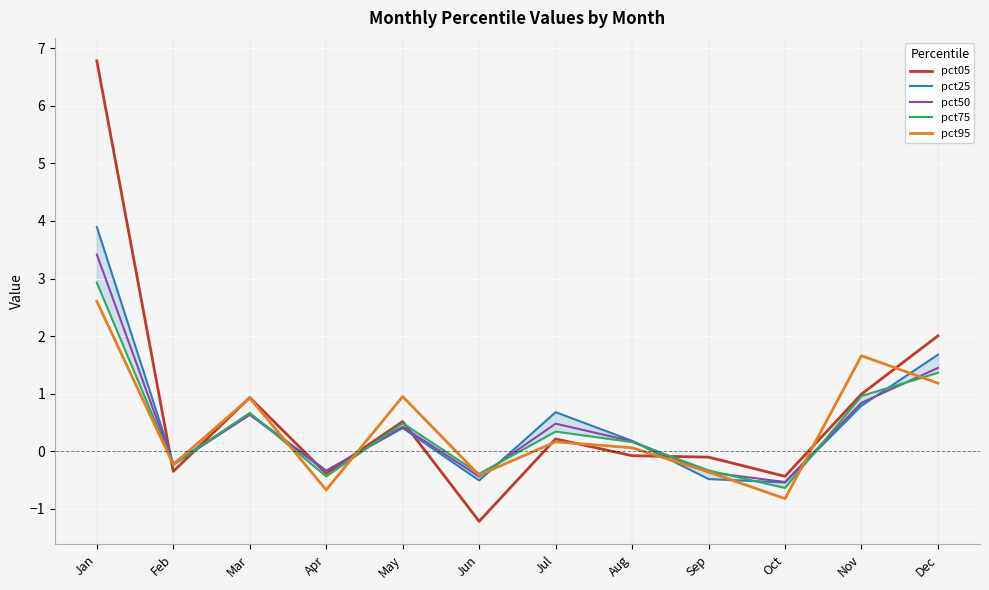

True or false: pct95 has more than 0 points higher than both neighbors.

True